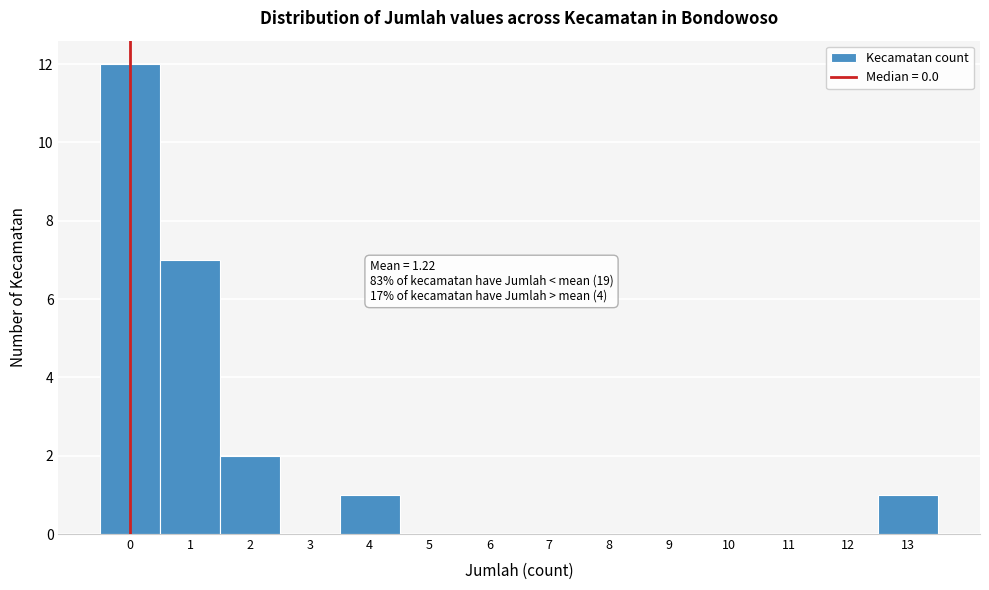

Which range on the x-axis has the tallest bar?

-0.5 to 0.5